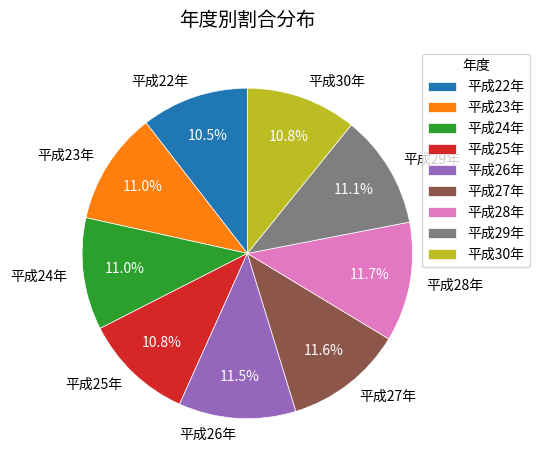

To the nearest percent, what is the difference between the largest and smallest slice percentages?

1%